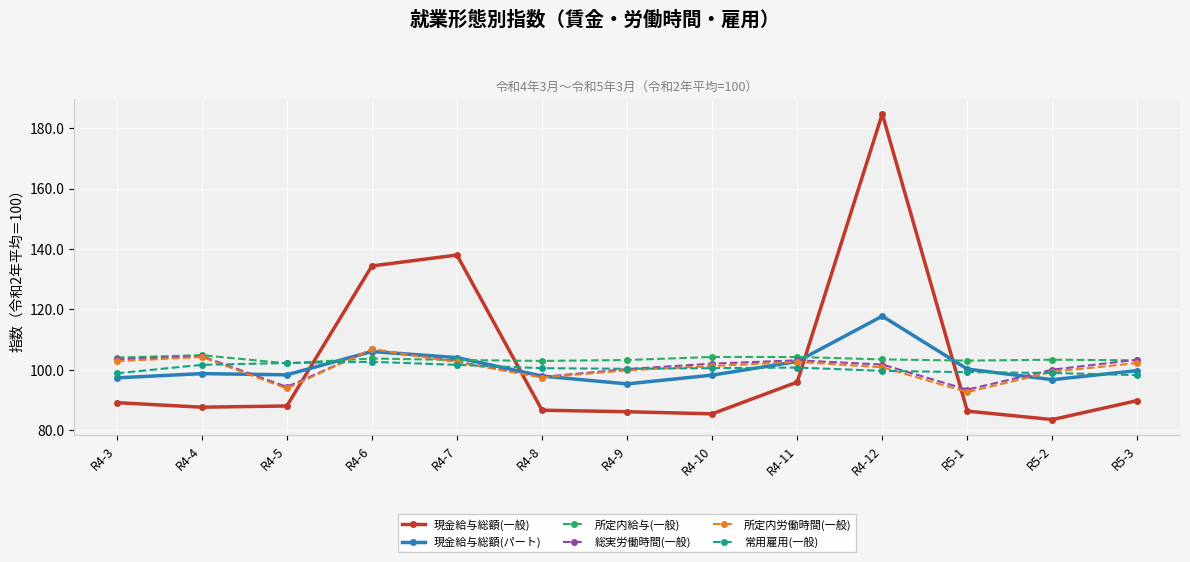

At which category is the sum across all series the highest?

R4-12